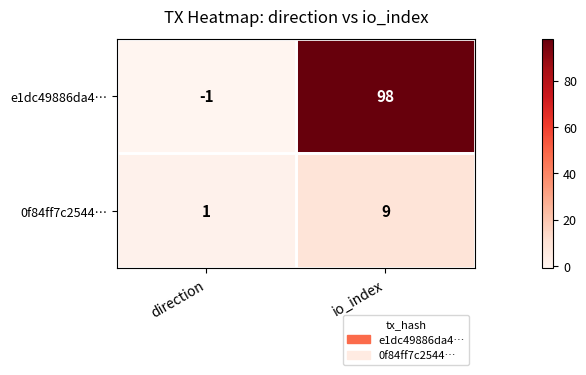

Which category has the highest value across all series?

io_index